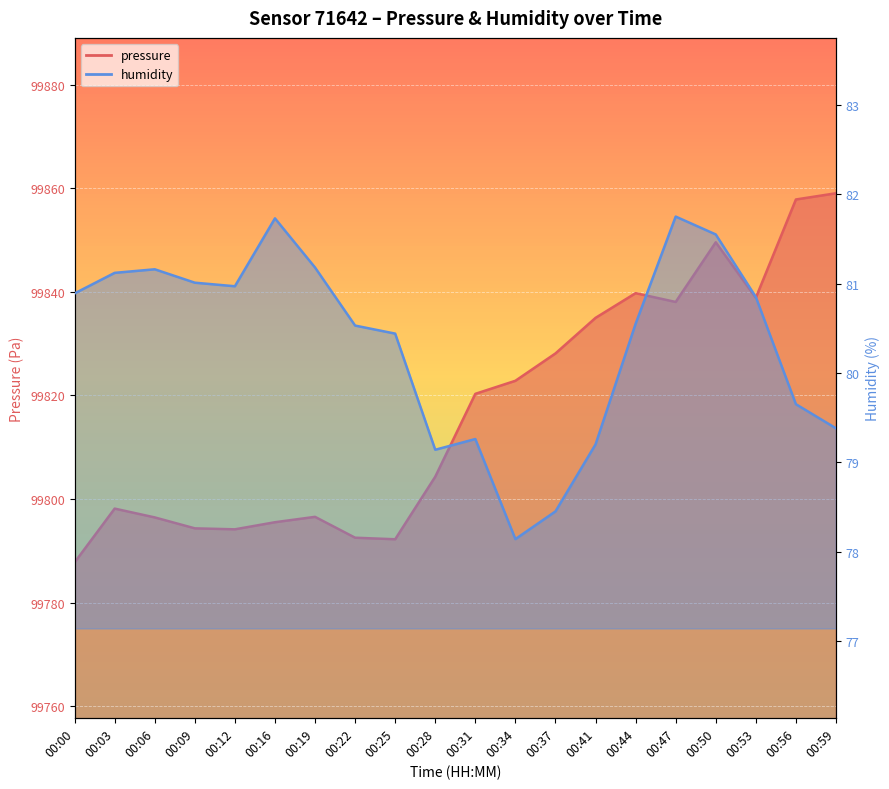

What are all the series names shown in the legend?

pressure, humidity